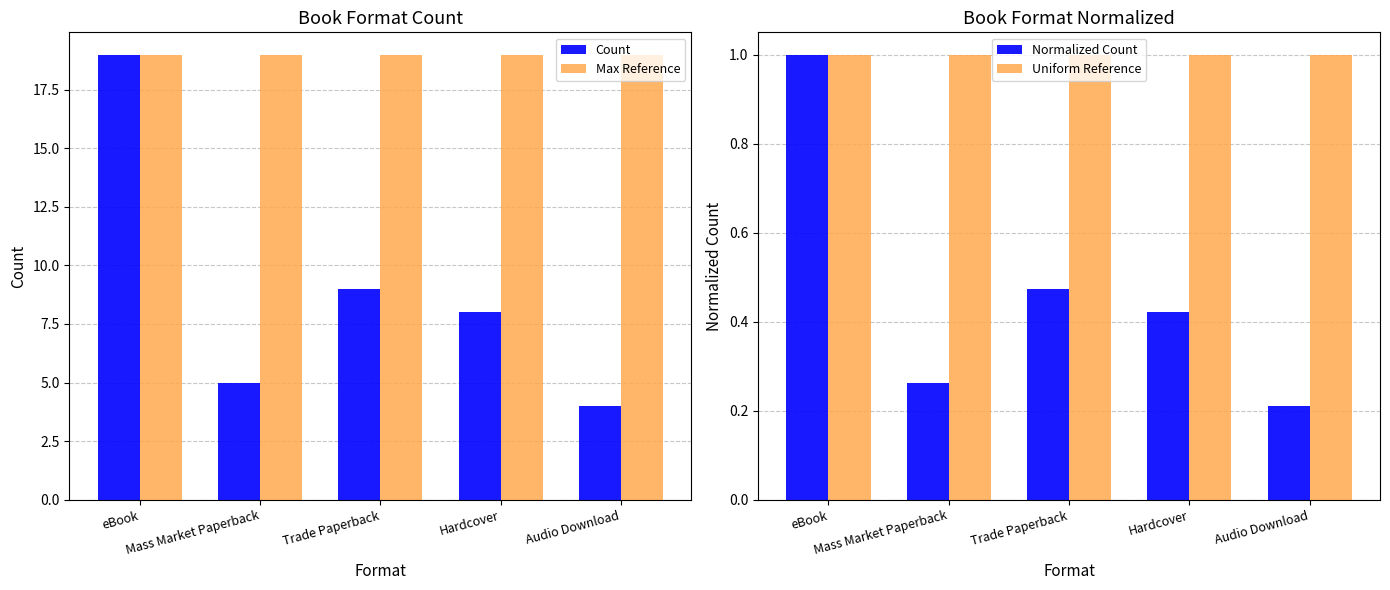

What is the difference between the highest and lowest values at Trade Paperback?

18.5